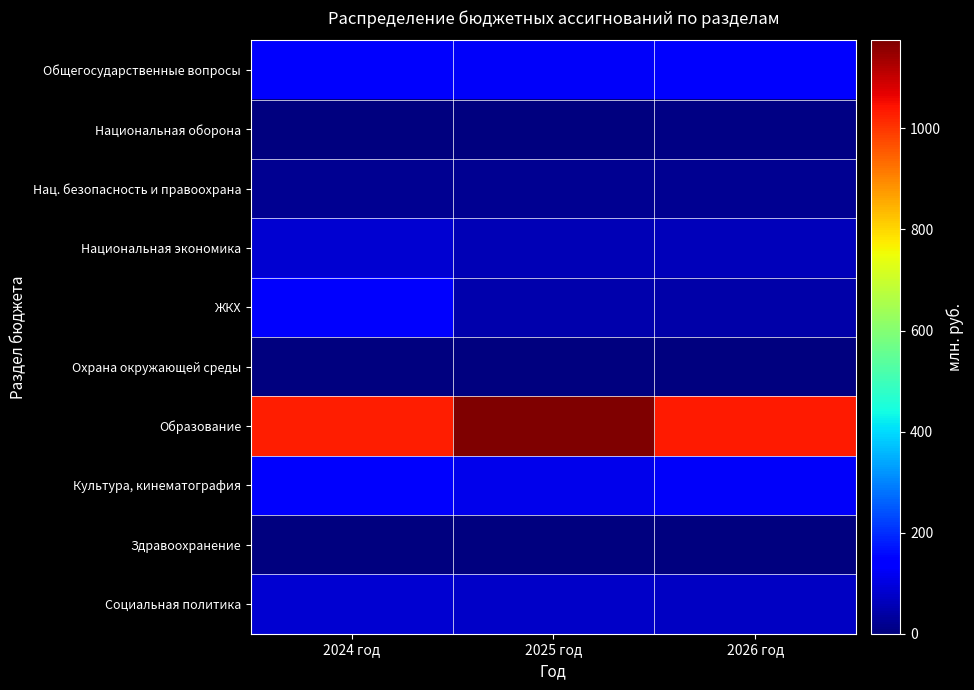

Which has a higher value, 2024 год or 2025 год?

2024 год